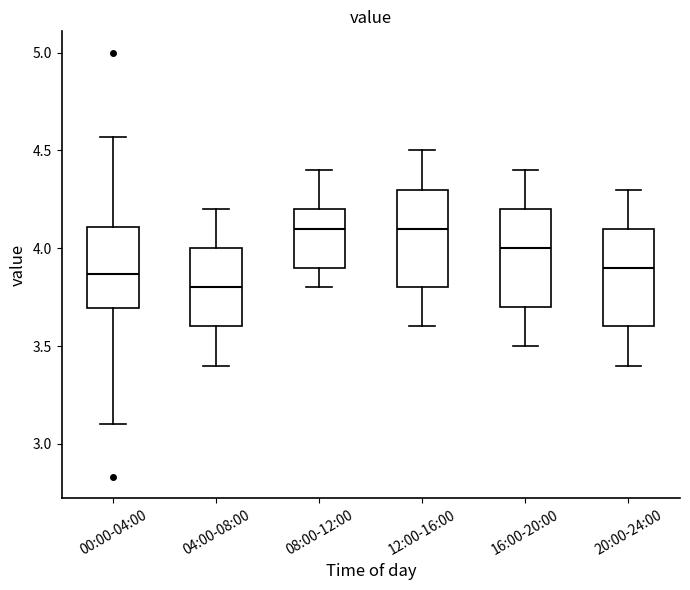

Reading left to right, transcribe this box plot: for each box, give where its median line is, the range the box spans, and where its two whiskers end, as read against the y-axis. The values are not printed on the chart, so give them approximately, as read against the axis.

00:00-04:00: median 3.85, box 3.70 to 4.10, whiskers 3.10 to 4.55
04:00-08:00: median 3.80, box 3.60 to 4.00, whiskers 3.40 to 4.20
08:00-12:00: median 4.10, box 3.90 to 4.20, whiskers 3.80 to 4.40
12:00-16:00: median 4.10, box 3.80 to 4.30, whiskers 3.60 to 4.50
16:00-20:00: median 4.00, box 3.70 to 4.20, whiskers 3.50 to 4.40
20:00-24:00: median 3.90, box 3.60 to 4.10, whiskers 3.40 to 4.30